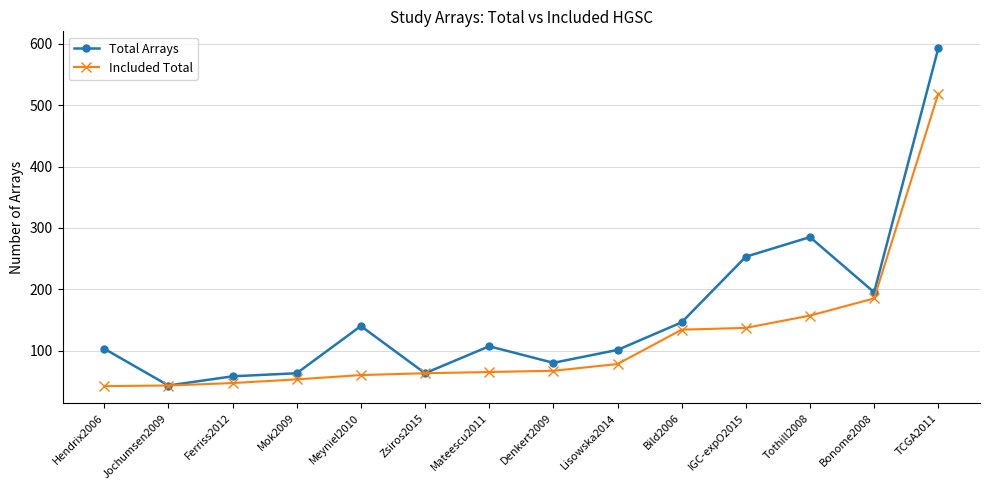

The Included Total series shows 87 at IGC-expO2015. True or false?

False